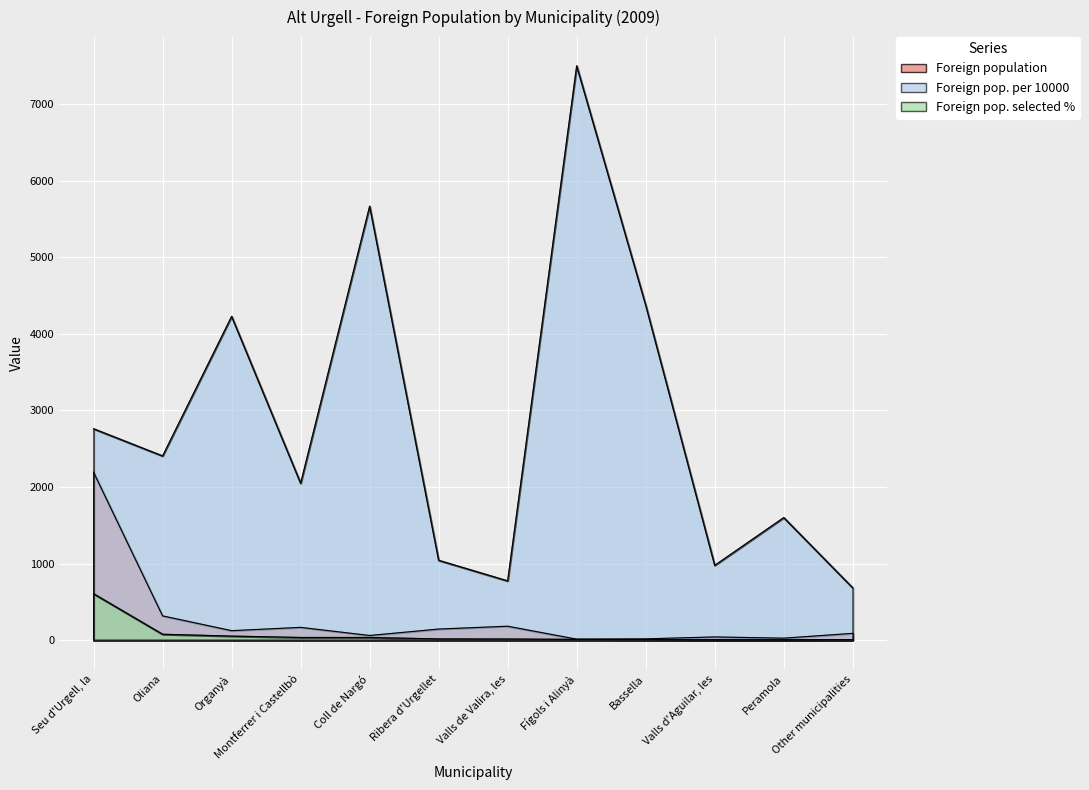

What is the highest value of the Foreign population series?

2192